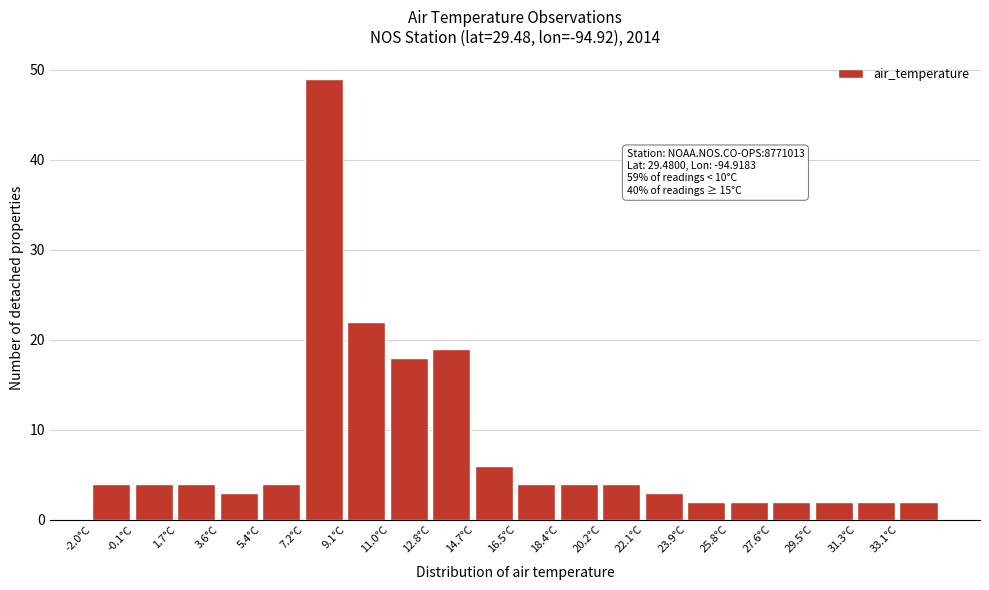

Which range on the x-axis has the tallest bar?

7.25 to 9.10